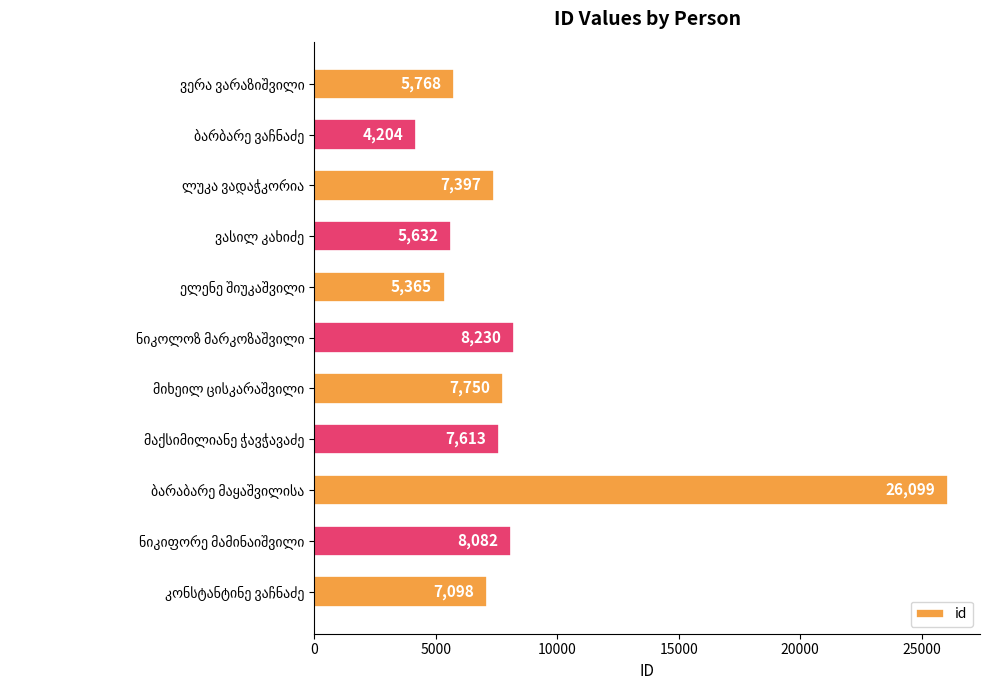

What is the difference between the maximum and minimum values?

21895